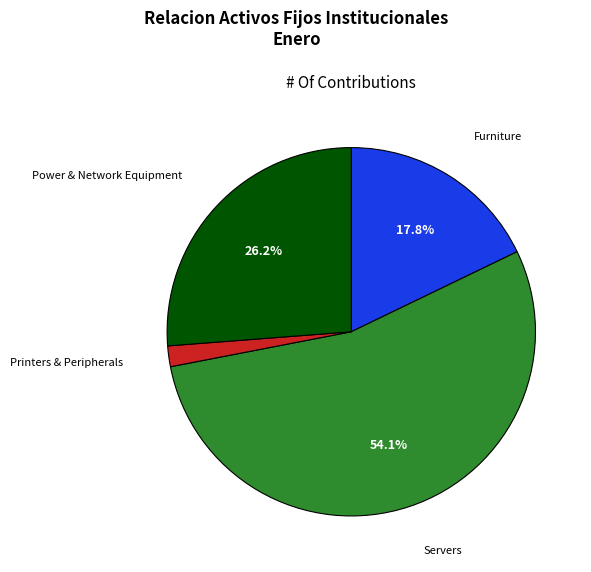

To the nearest percent, what is the average slice percentage?

25%